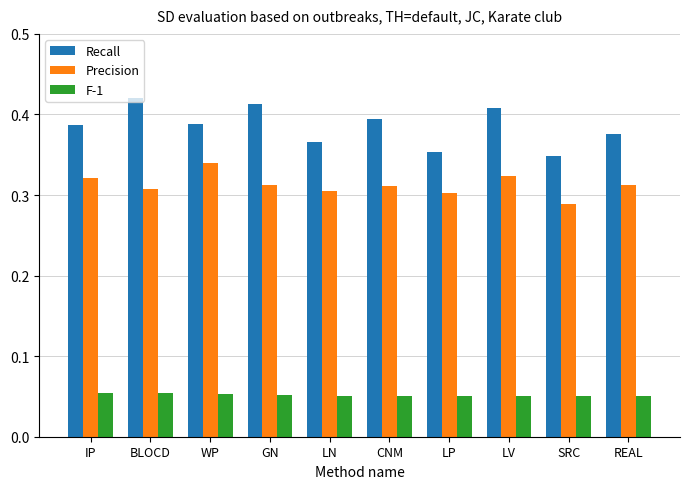

List the series in order of their peak value, lowest first.

F-1, Precision, Recall